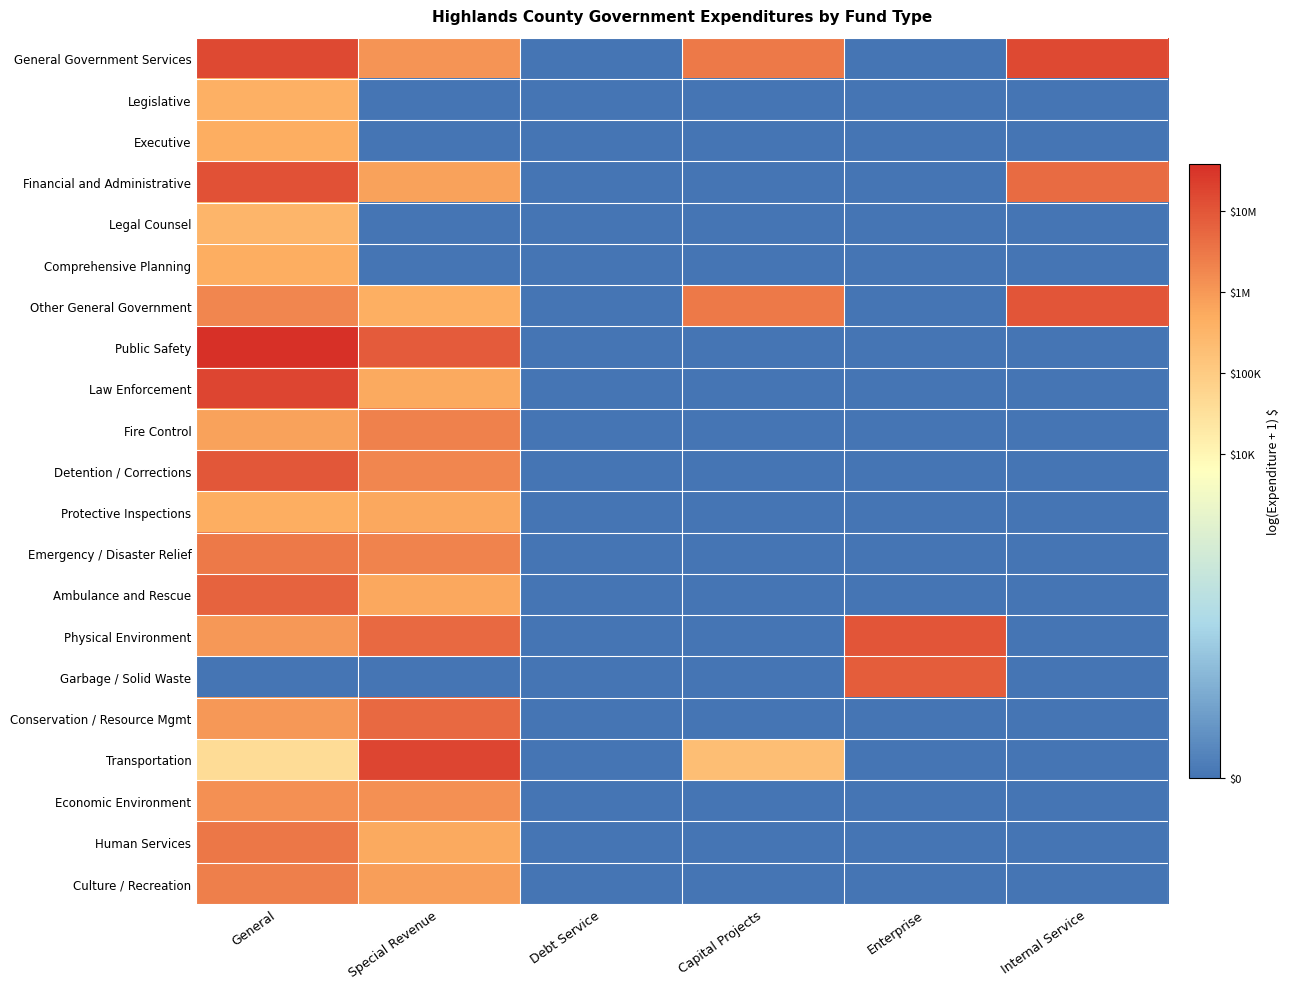

Reading left to right, list all the values displayed in this chart.

General Government Services: General=16.5	Special Revenue=13.9	Debt Service=0.0	Capital Projects=14.9	Enterprise=0.0	Internal Service=16.5
Legislative: General=12.9	Special Revenue=0.0	Debt Service=0.0	Capital Projects=0.0	Enterprise=0.0	Internal Service=0.0
Executive: General=13.1	Special Revenue=0.0	Debt Service=0.0	Capital Projects=0.0	Enterprise=0.0	Internal Service=0.0
Financial and Administrative: General=16.3	Special Revenue=13.5	Debt Service=0.0	Capital Projects=0.0	Enterprise=0.0	Internal Service=15.4
Legal Counsel: General=12.7	Special Revenue=0.0	Debt Service=0.0	Capital Projects=0.0	Enterprise=0.0	Internal Service=0.0
Comprehensive Planning: General=13.0	Special Revenue=0.0	Debt Service=0.0	Capital Projects=0.0	Enterprise=0.0	Internal Service=0.0
Other General Government: General=14.4	Special Revenue=13.0	Debt Service=0.0	Capital Projects=14.9	Enterprise=0.0	Internal Service=16.1
Public Safety: General=17.5	Special Revenue=15.9	Debt Service=0.0	Capital Projects=0.0	Enterprise=0.0	Internal Service=0.0
Law Enforcement: General=16.7	Special Revenue=13.2	Debt Service=0.0	Capital Projects=0.0	Enterprise=0.0	Internal Service=0.0
Fire Control: General=13.5	Special Revenue=14.6	Debt Service=0.0	Capital Projects=0.0	Enterprise=0.0	Internal Service=0.0
Detention / Corrections: General=16.1	Special Revenue=14.4	Debt Service=0.0	Capital Projects=0.0	Enterprise=0.0	Internal Service=0.0
Protective Inspections: General=13.0	Special Revenue=13.2	Debt Service=0.0	Capital Projects=0.0	Enterprise=0.0	Internal Service=0.0
Emergency / Disaster Relief: General=14.9	Special Revenue=14.6	Debt Service=0.0	Capital Projects=0.0	Enterprise=0.0	Internal Service=0.0
Ambulance and Rescue: General=15.6	Special Revenue=13.3	Debt Service=0.0	Capital Projects=0.0	Enterprise=0.0	Internal Service=0.0
Physical Environment: General=13.8	Special Revenue=15.4	Debt Service=0.0	Capital Projects=0.0	Enterprise=16.1	Internal Service=0.0
Garbage / Solid Waste: General=0.0	Special Revenue=0.0	Debt Service=0.0	Capital Projects=0.0	Enterprise=15.9	Internal Service=0.0
Conservation / Resource Mgmt: General=13.8	Special Revenue=15.4	Debt Service=0.0	Capital Projects=0.0	Enterprise=0.0	Internal Service=0.0
Transportation: General=10.6	Special Revenue=16.7	Debt Service=0.0	Capital Projects=12.2	Enterprise=0.0	Internal Service=0.0
Economic Environment: General=14.1	Special Revenue=14.1	Debt Service=0.0	Capital Projects=0.0	Enterprise=0.0	Internal Service=0.0
Human Services: General=15.0	Special Revenue=13.2	Debt Service=0.0	Capital Projects=0.0	Enterprise=0.0	Internal Service=0.0
Culture / Recreation: General=14.7	Special Revenue=13.6	Debt Service=0.0	Capital Projects=0.0	Enterprise=0.0	Internal Service=0.0